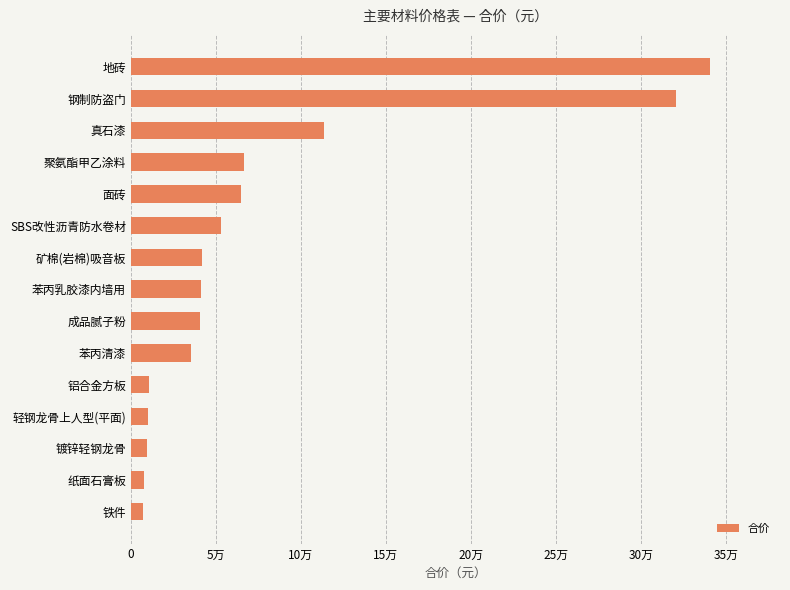

What is the maximum value shown in the chart?

341039.5